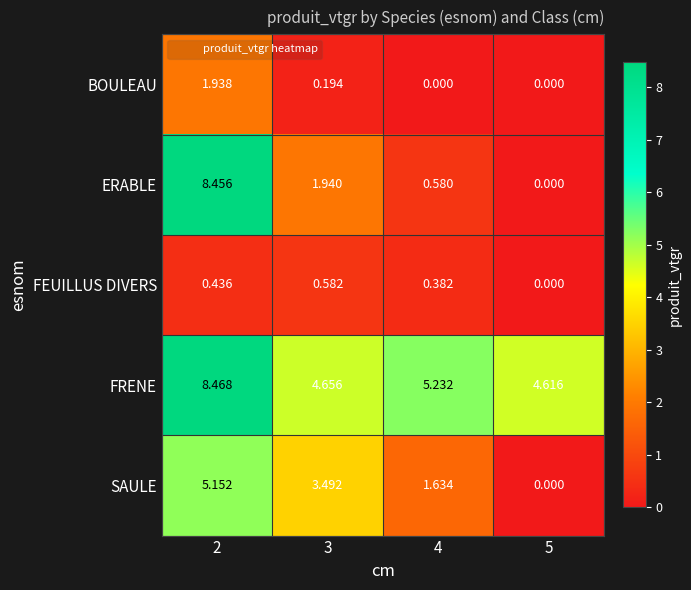

Which series changed the most between 3 and 4?

SAULE